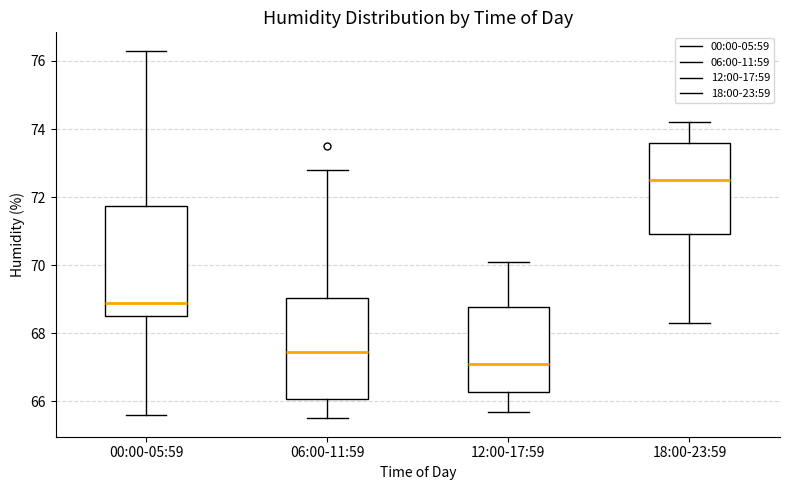

Reading left to right, transcribe this box plot: for each box, give where its median line is, the range the box spans, and where its two whiskers end, as read against the y-axis. The values are not printed on the chart, so give them approximately, as read against the axis.

00:00-05:59: median 69.0, box 68.6 to 71.8, whiskers 65.6 to 76.4
06:00-11:59: median 67.4, box 66.0 to 69.0, whiskers 65.6 to 72.8
12:00-17:59: median 67.2, box 66.2 to 68.8, whiskers 65.8 to 70.2
18:00-23:59: median 72.6, box 71.0 to 73.6, whiskers 68.4 to 74.2